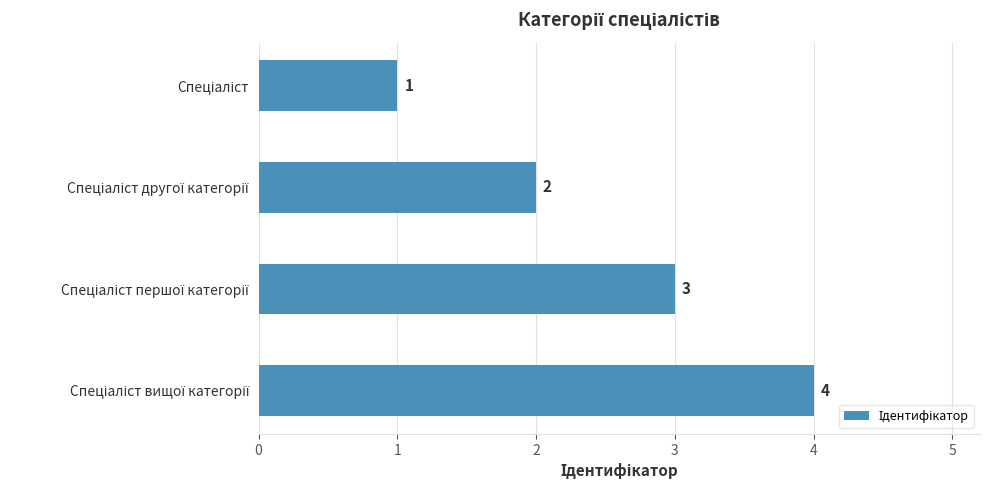

What is the maximum value shown in the chart?

4